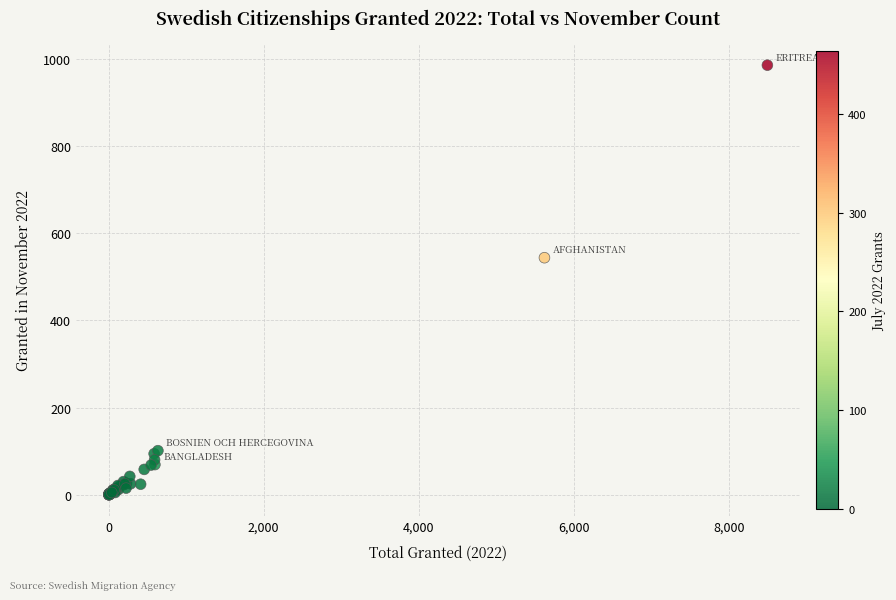

What Y value in the scatter plot is closest to 493?

544